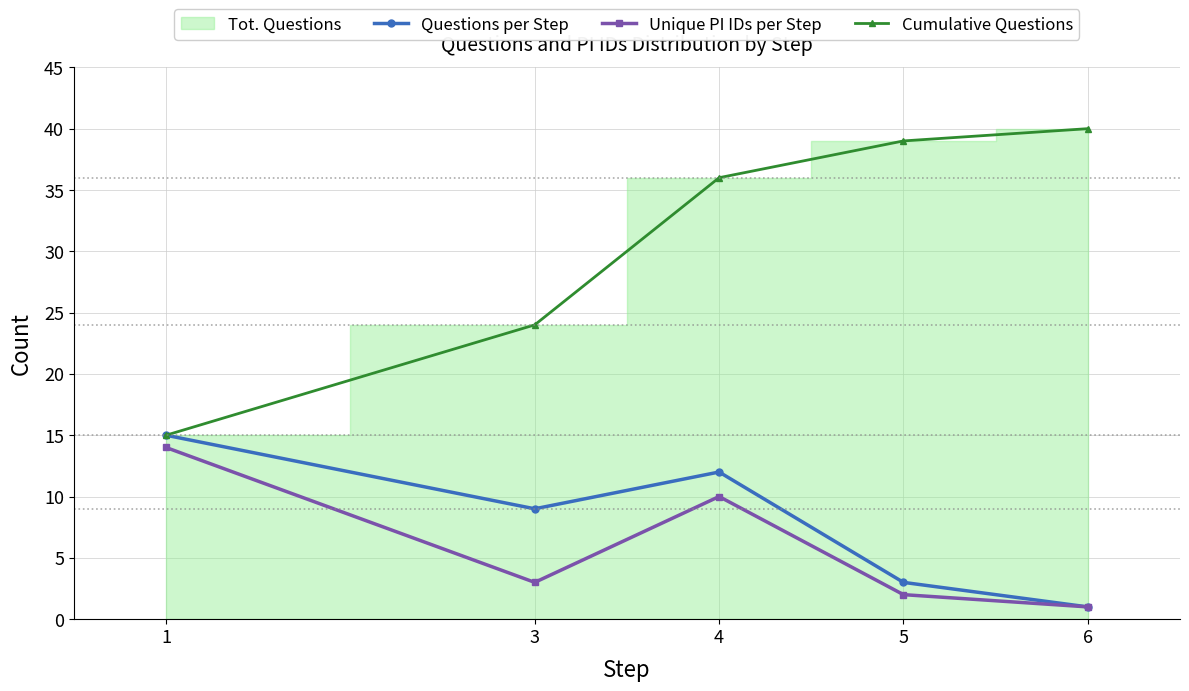

Is it true that Unique PI IDs per Step equals 23 at 1?

False